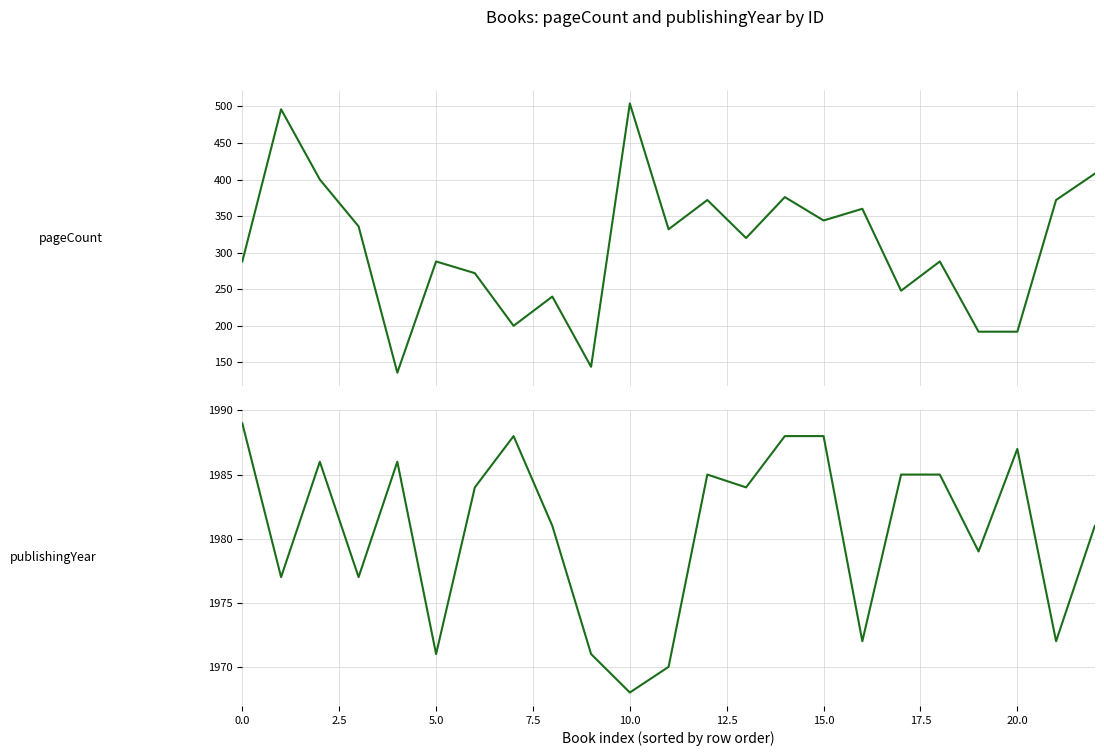

What is the smallest value displayed?

136